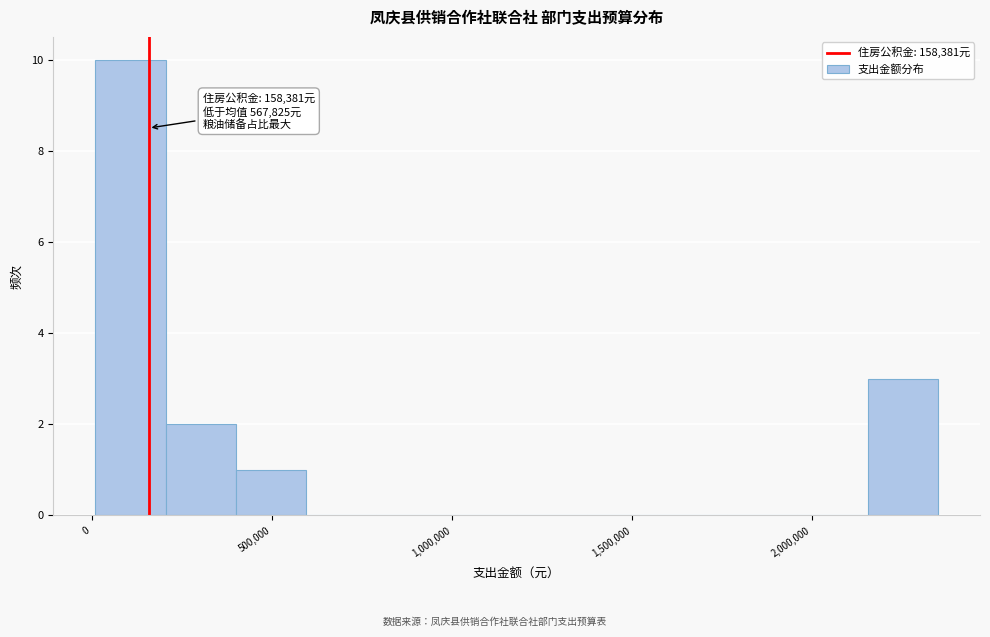

Read against the x-axis, roughly where is the centre of the tallest bar?

100000